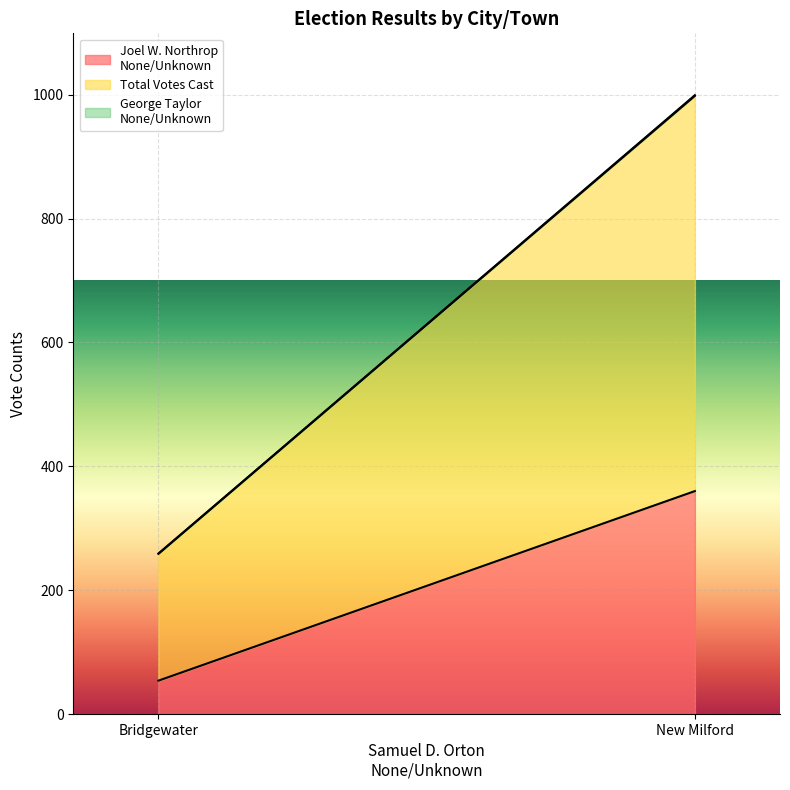

Rank the series by their average value, from highest to lowest.

Total Votes Cast, Joel W. Northrop
None/Unknown, George Taylor
None/Unknown